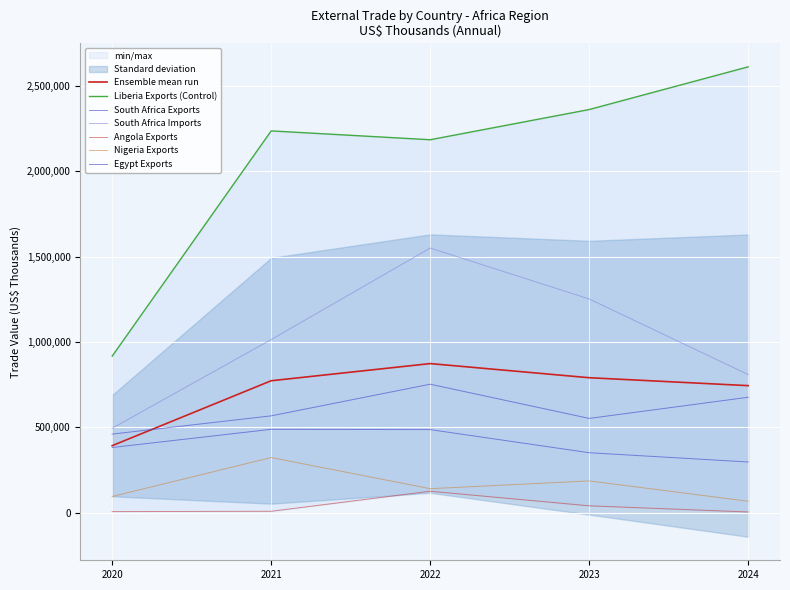

What is the smallest value displayed?

4605